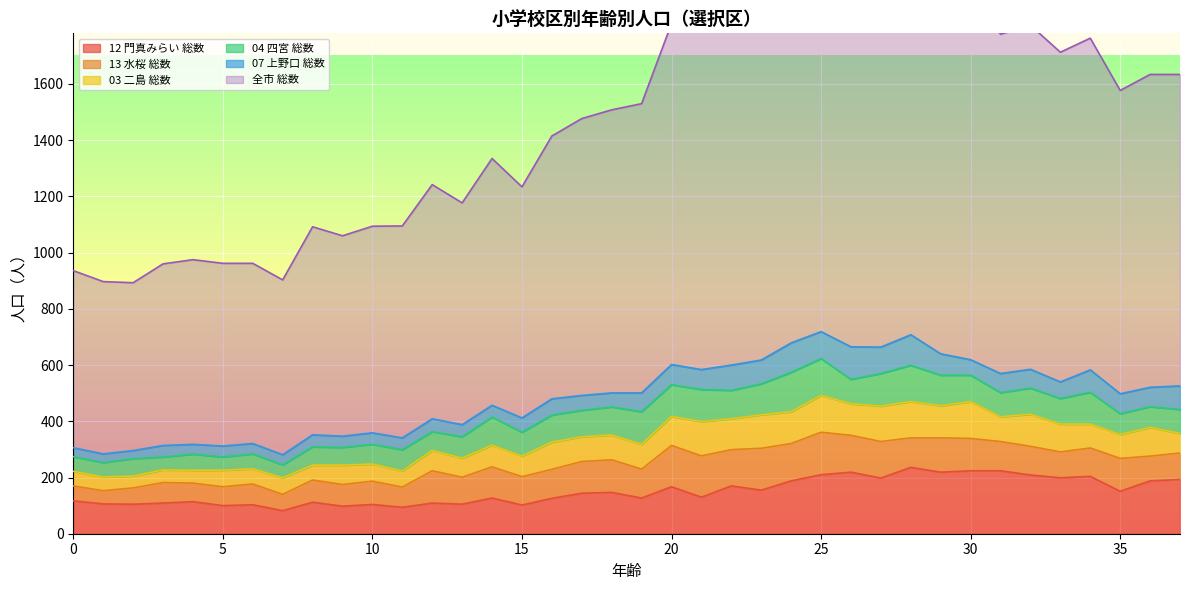

Where is the first local minimum for 03 二島 総数?

2